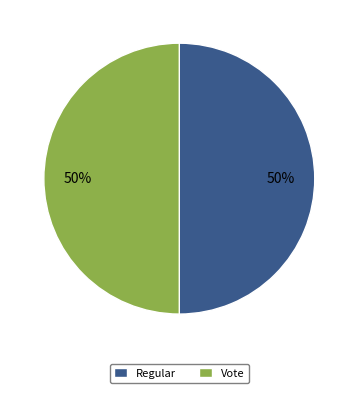

What is the ratio of the value at Regular to the value at Vote?

1.0